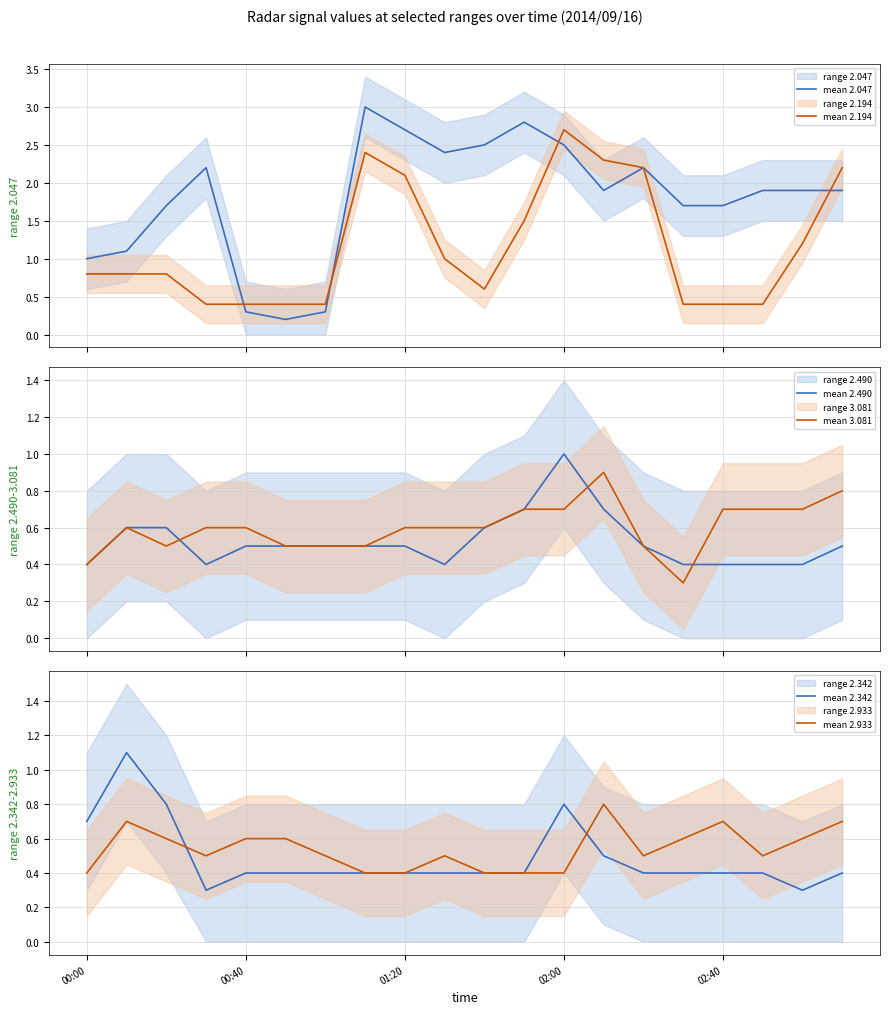

True or false: mean 2.933 has a value of 0.4 at 02:00.

True